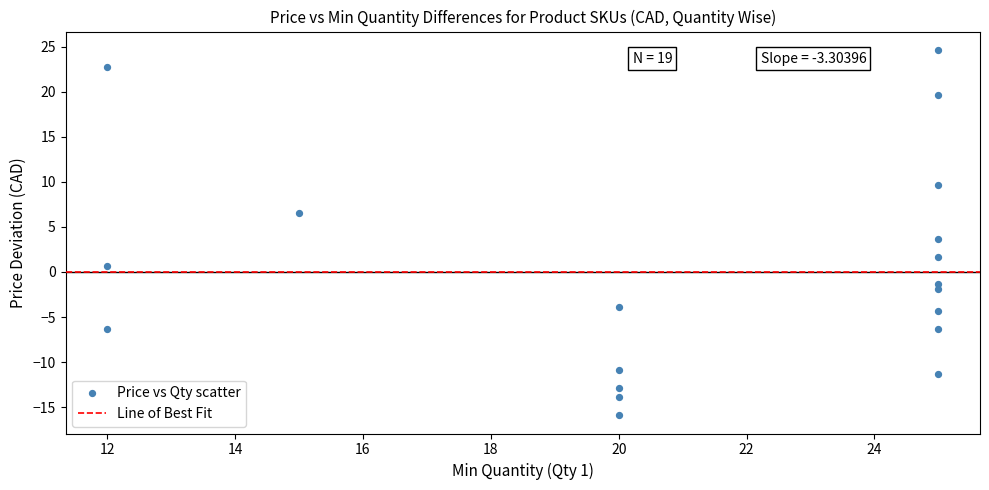

What is the range of Y values (max minus min)?

40.5